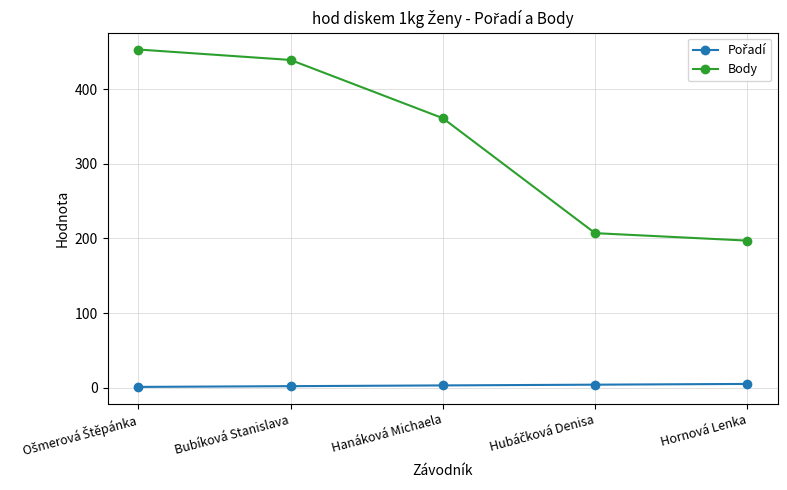

How many series are shown in this chart?

2